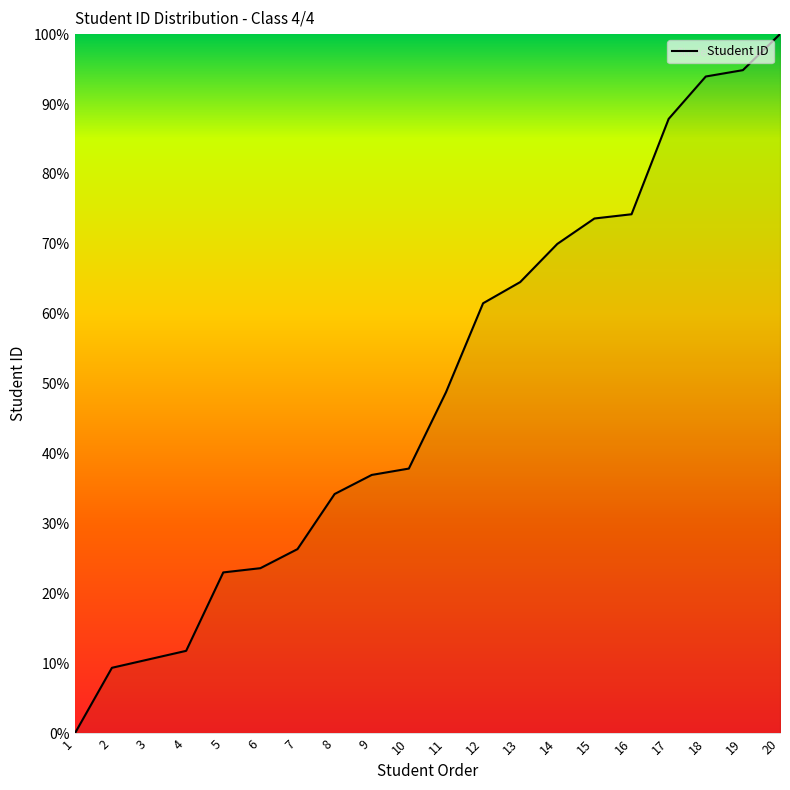

Does the chart display data point markers on the line(s)?

No